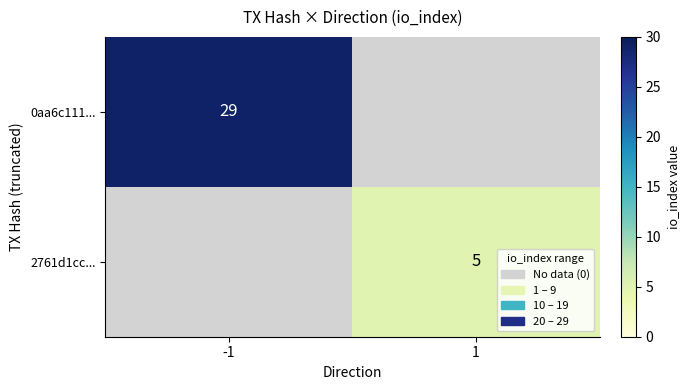

The 2761d1cc... series shows 7 at 1. True or false?

False